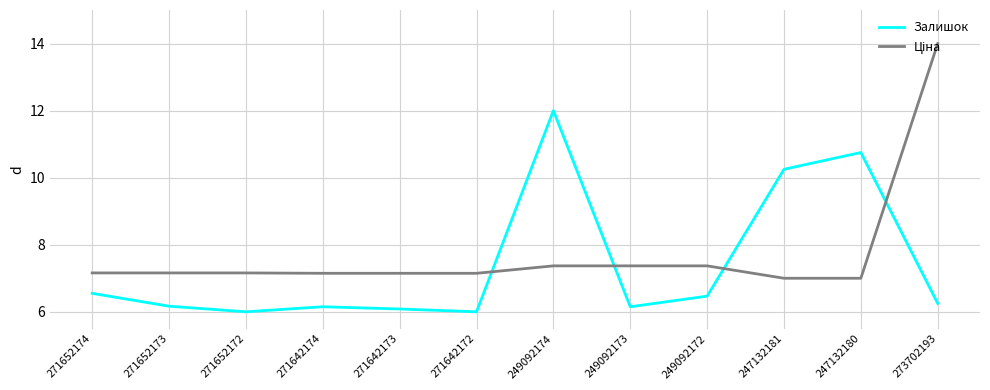

At which label does Залишок reach its peak?

249092174